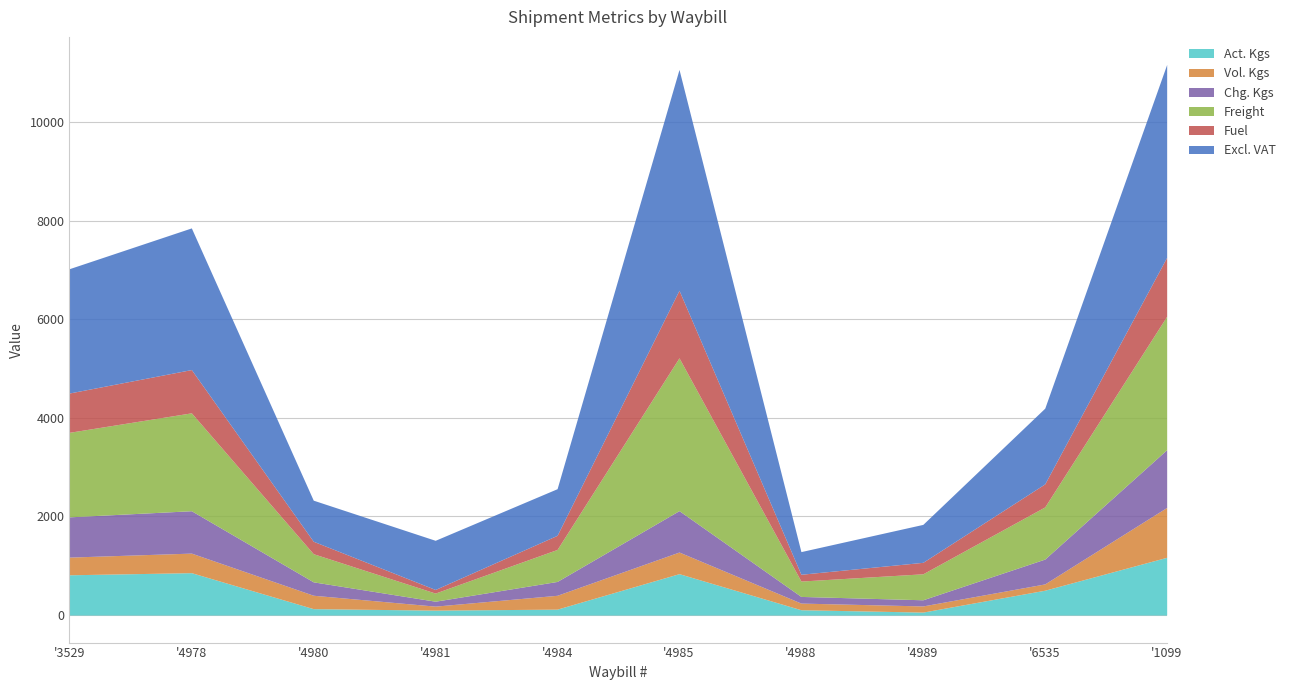

At which label does Act. Kgs reach its peak?

'1099